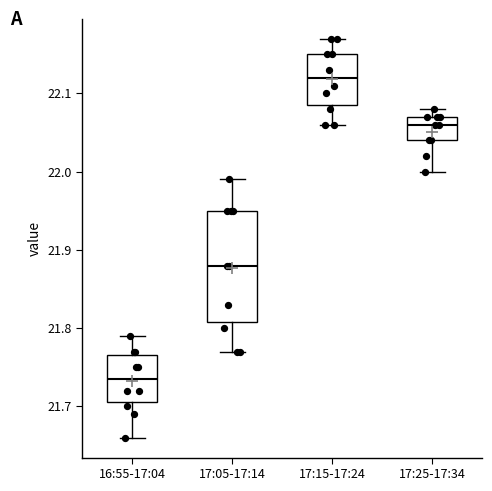

Reading left to right, transcribe this box plot: for each box, give where its median line is, the range the box spans, and where its two whiskers end, as read against the y-axis. The values are not printed on the chart, so give them approximately, as read against the axis.

16:55-17:04: median 21.74, box 21.71 to 21.77, whiskers 21.66 to 21.79
17:05-17:14: median 21.88, box 21.81 to 21.95, whiskers 21.77 to 21.99
17:15-17:24: median 22.12, box 22.09 to 22.15, whiskers 22.06 to 22.17
17:25-17:34: median 22.06, box 22.04 to 22.07, whiskers 22.00 to 22.08